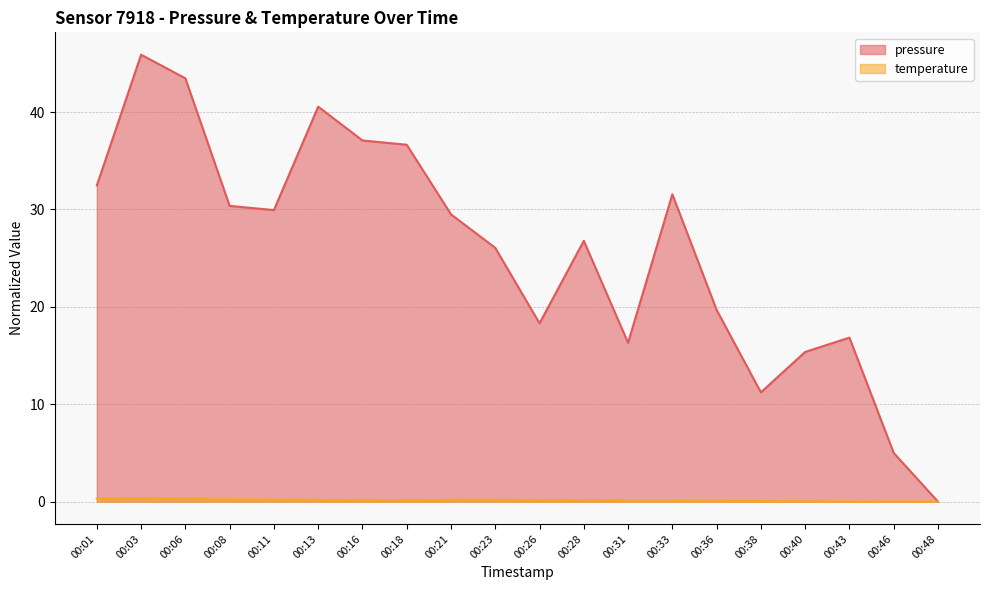

How many positive values does the pressure series have?

19